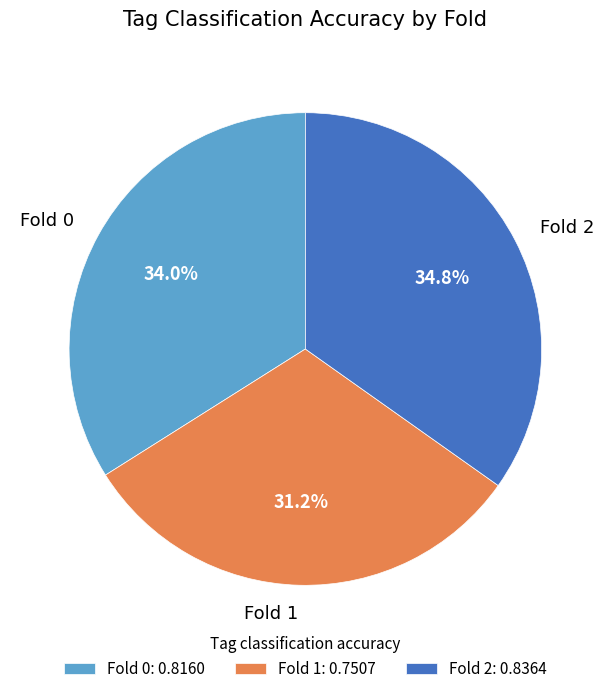

What percentage is the Fold 0 slice, to the nearest percent?

34%